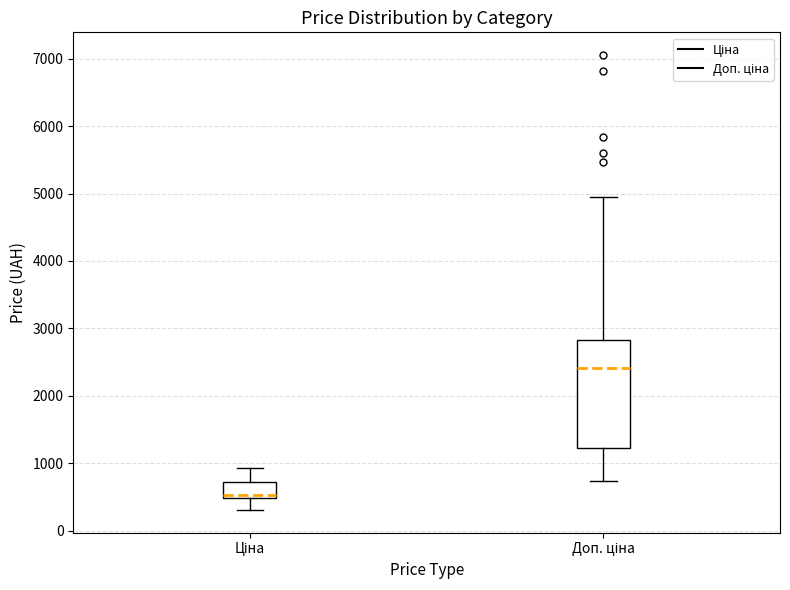

Reading left to right, read every box against the y-axis: the position of its median line, the range the box covers, and the ends of its whiskers. The values are not printed on the chart, so give them approximately, as read against the axis.

Ціна: median 500 (just above the box's lower edge), box 500 to 700, whiskers 300 to 900
Доп. ціна: median 2400, box 1200 to 2800, whiskers 700 to 5000